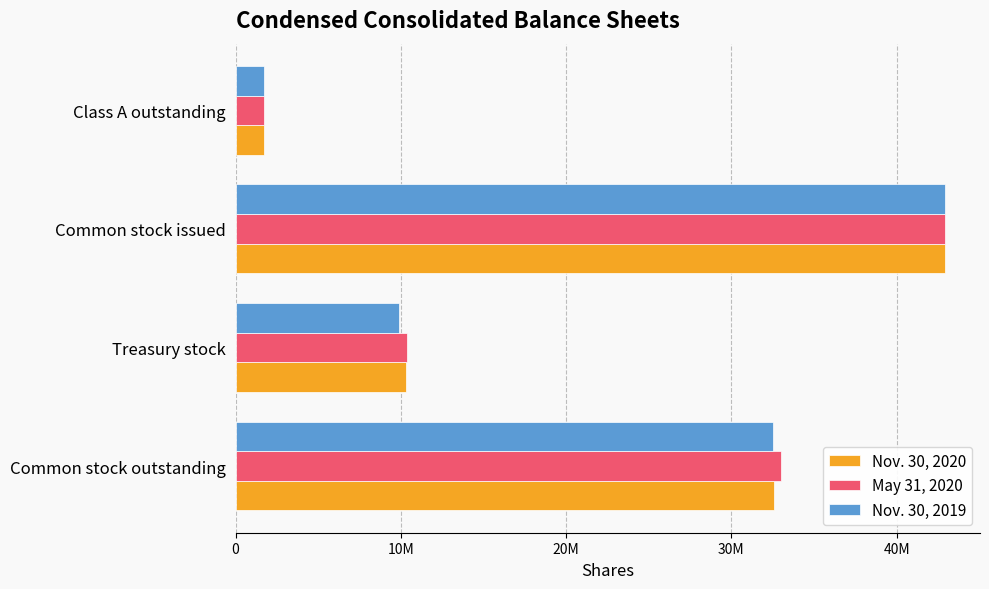

At which category is the sum across all series the highest?

Common stock issued